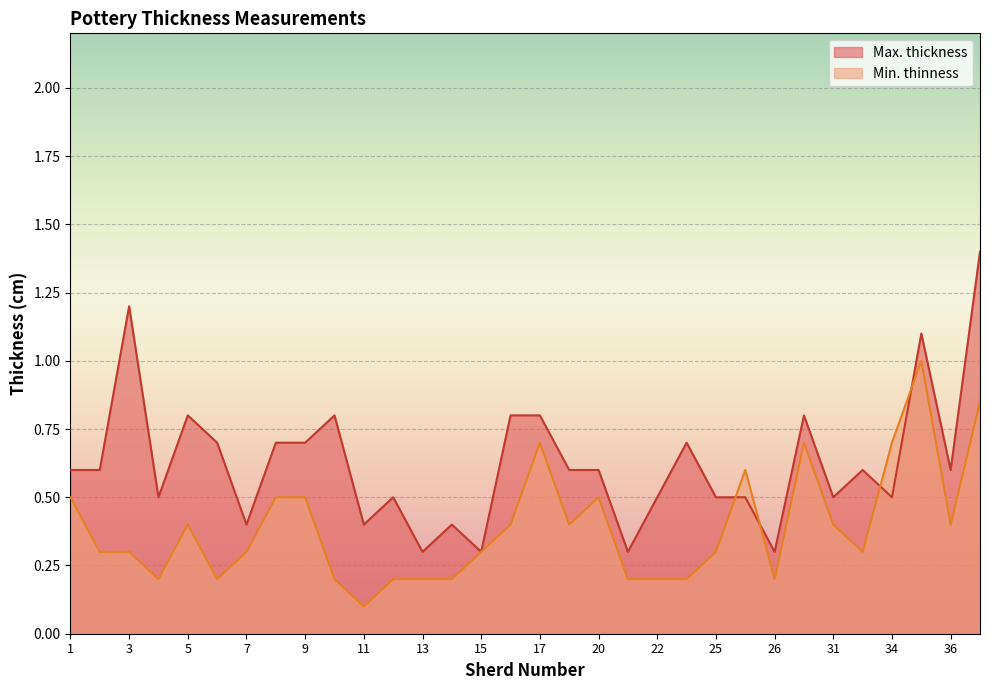

Rank the series by their maximum value, from highest to lowest.

Max. thickness, Min. thinness